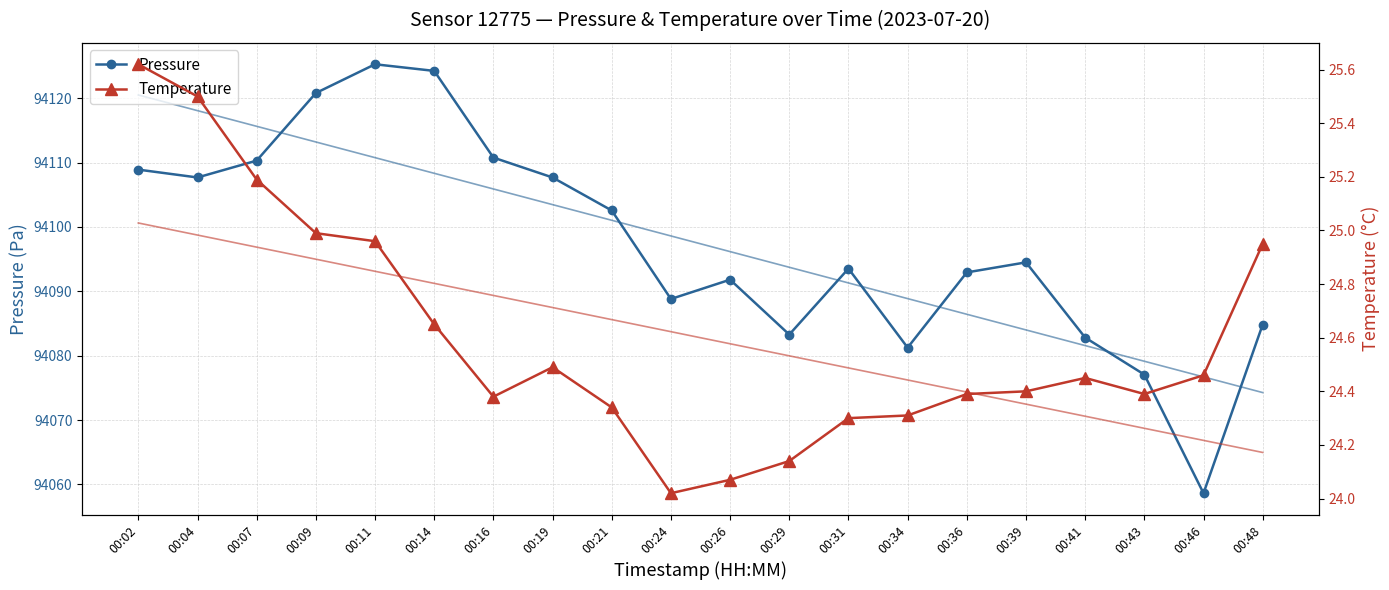

Is it true that Pressure equals 94082.8 at 00:41?

True